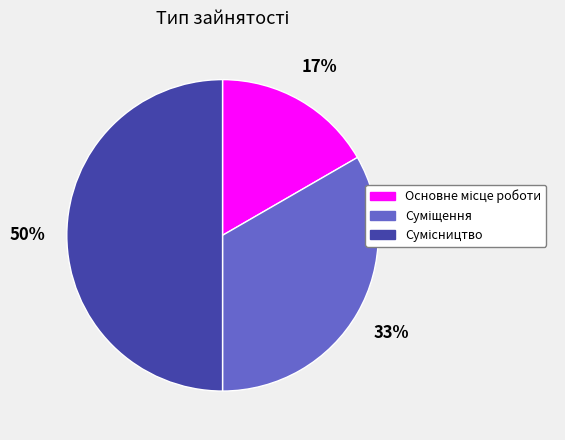

To the nearest percent, what is the difference between the largest and smallest slice percentages?

33%